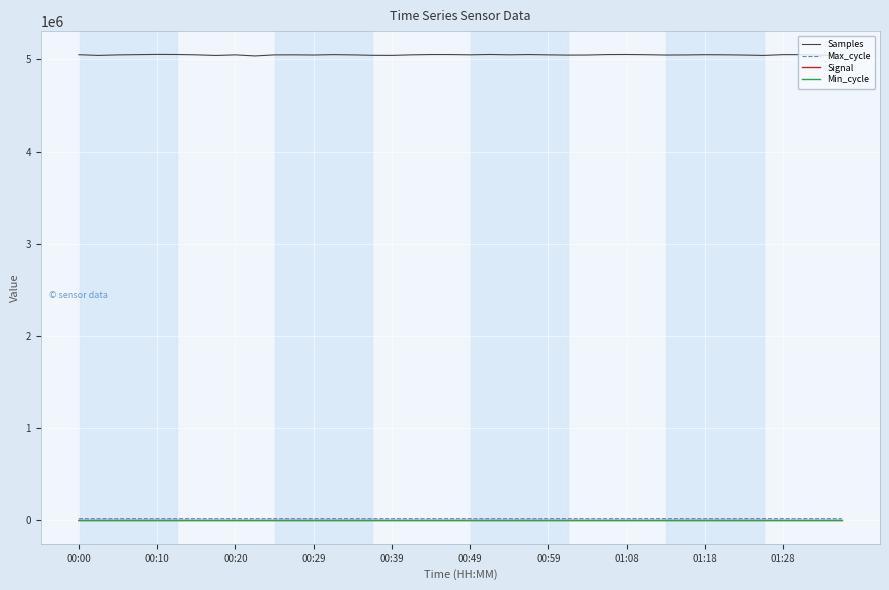

Which series has the largest range (max minus min)?

Samples